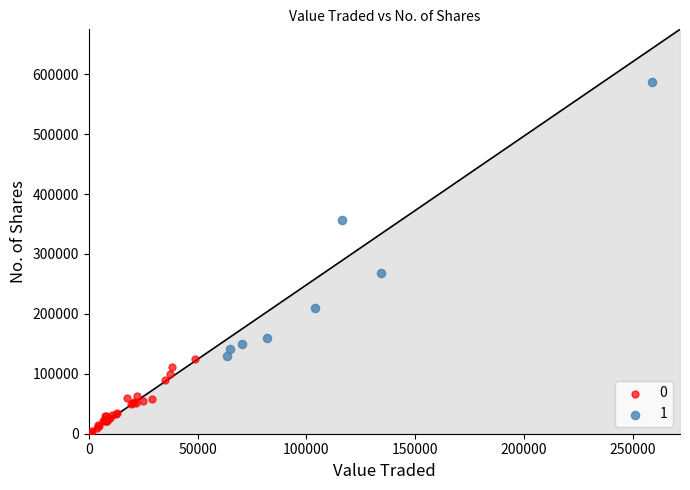

Which series reaches the maximum Y coordinate?

1